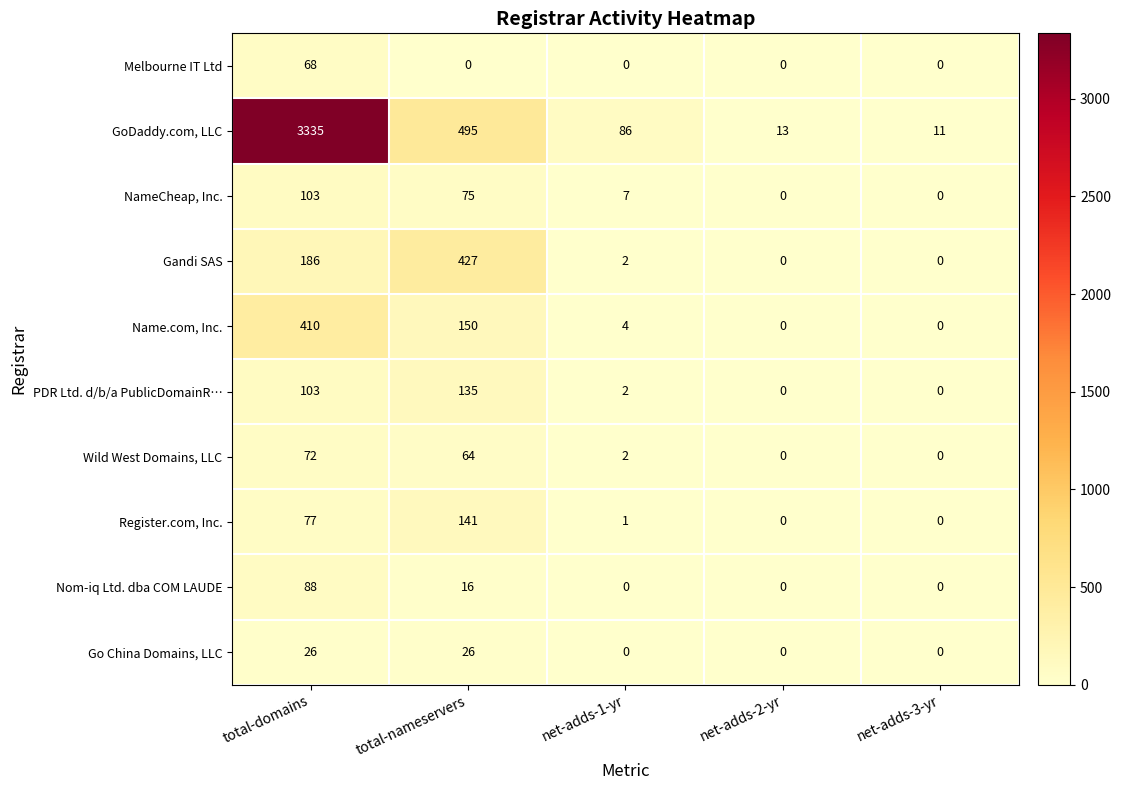

What is the total value across all series at net-adds-3-yr?

11